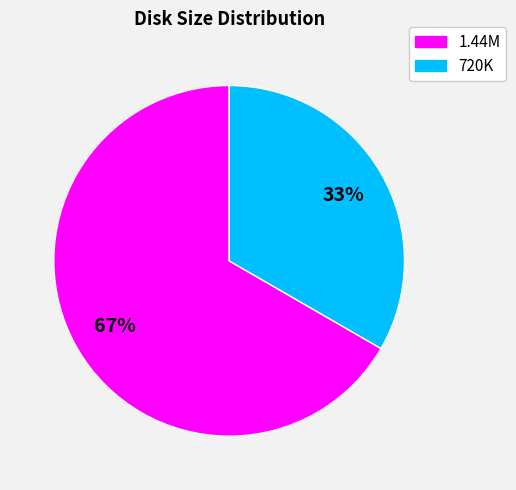

Does any single category account for the majority?

Yes